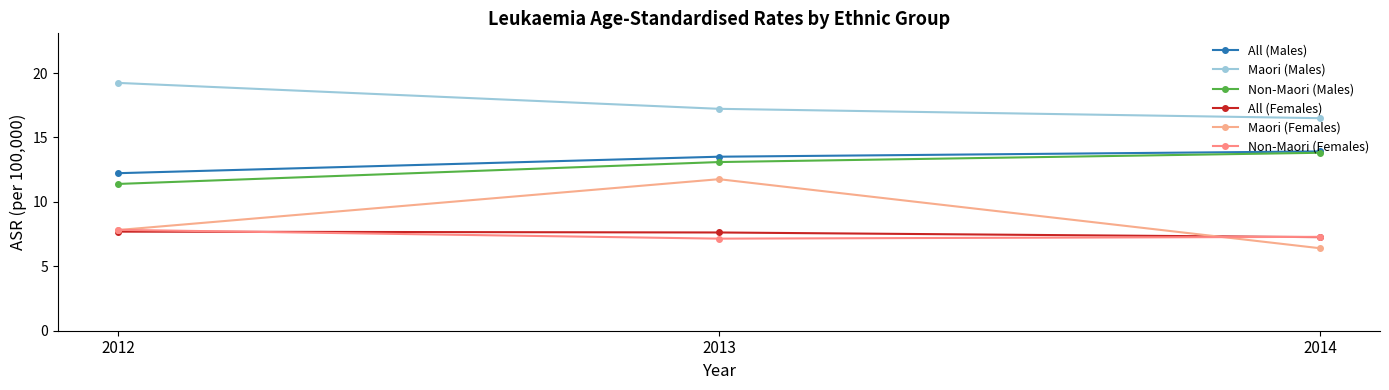

Is the value of All (Females) at 2013 greater than the value of Non-Maori (Females) at 2014?

Yes